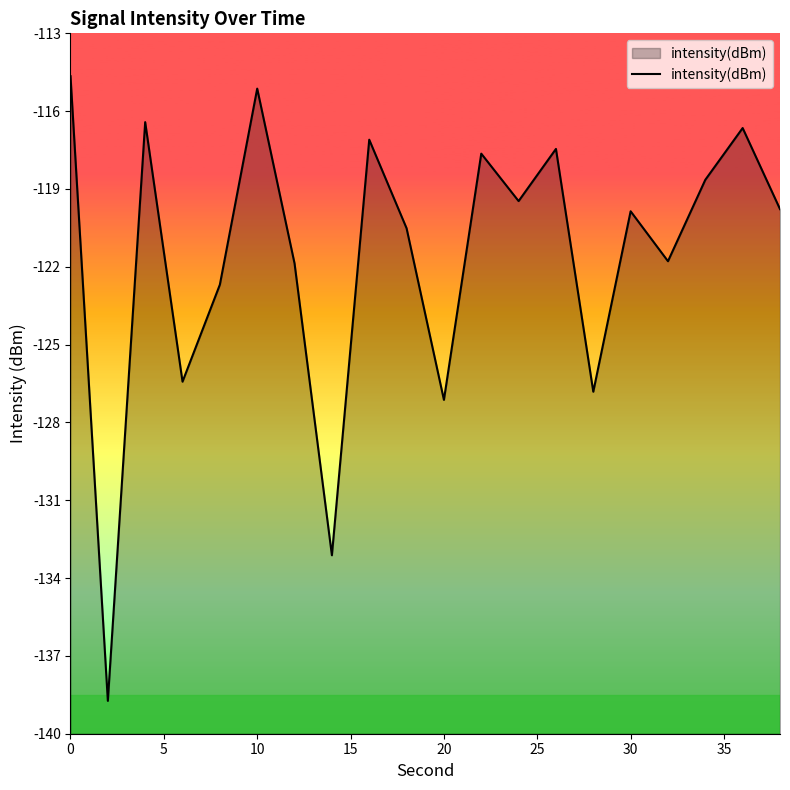

How many values are below -119?

12